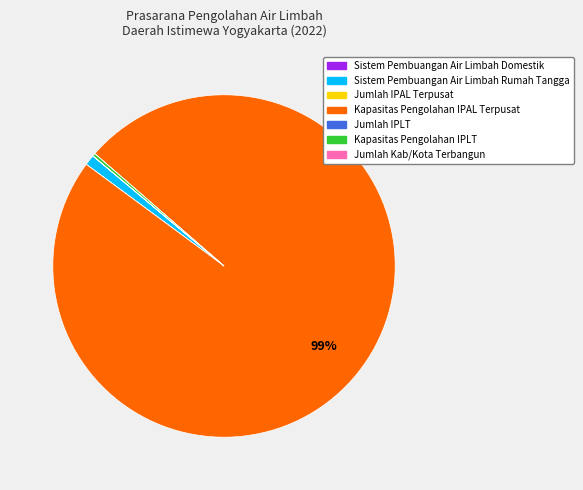

Does any single category account for the majority?

Yes